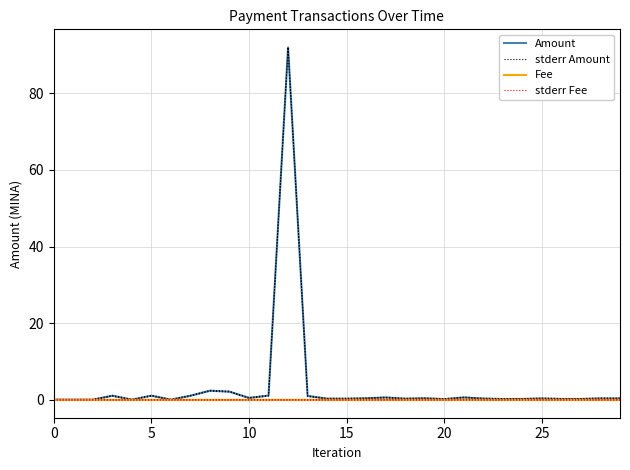

True or false: stderr Amount has more than 0 interior local peaks.

True